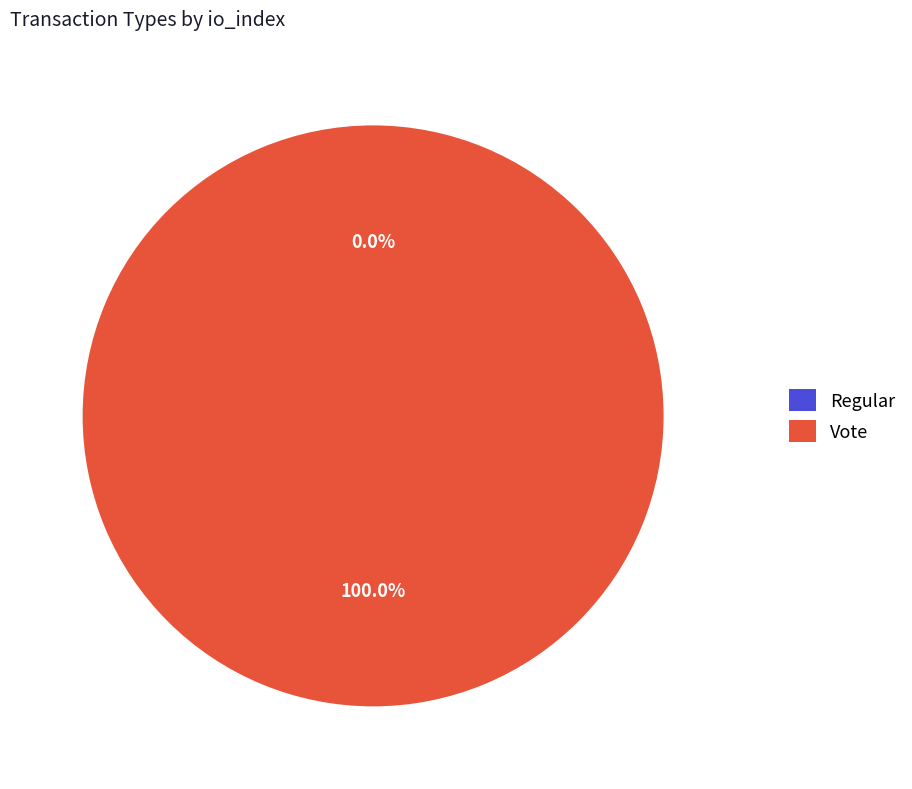

What percentage do Regular and Vote together represent?

100.0%